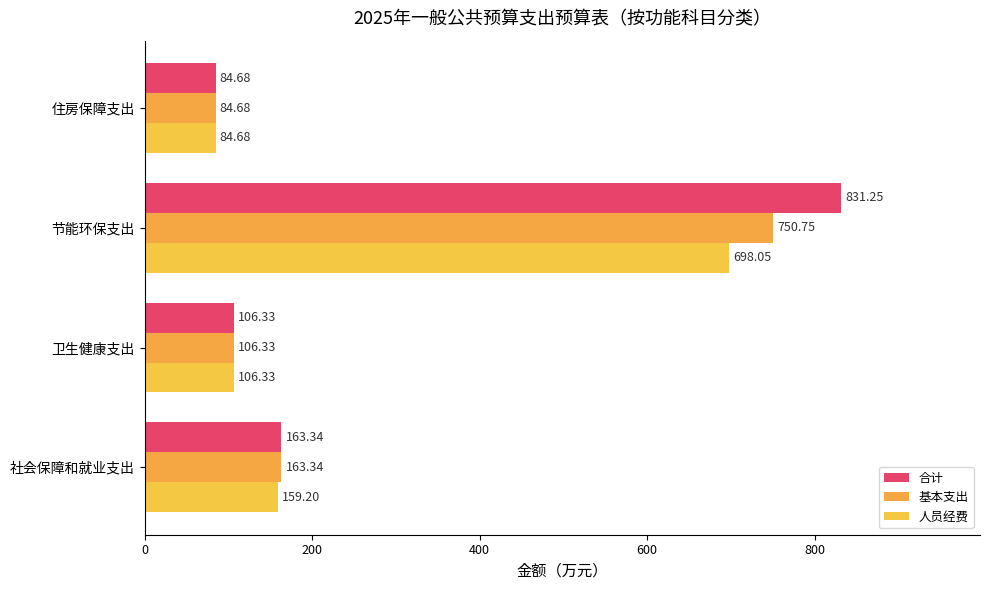

What are all the series names shown in the legend?

合计, 基本支出, 人员经费